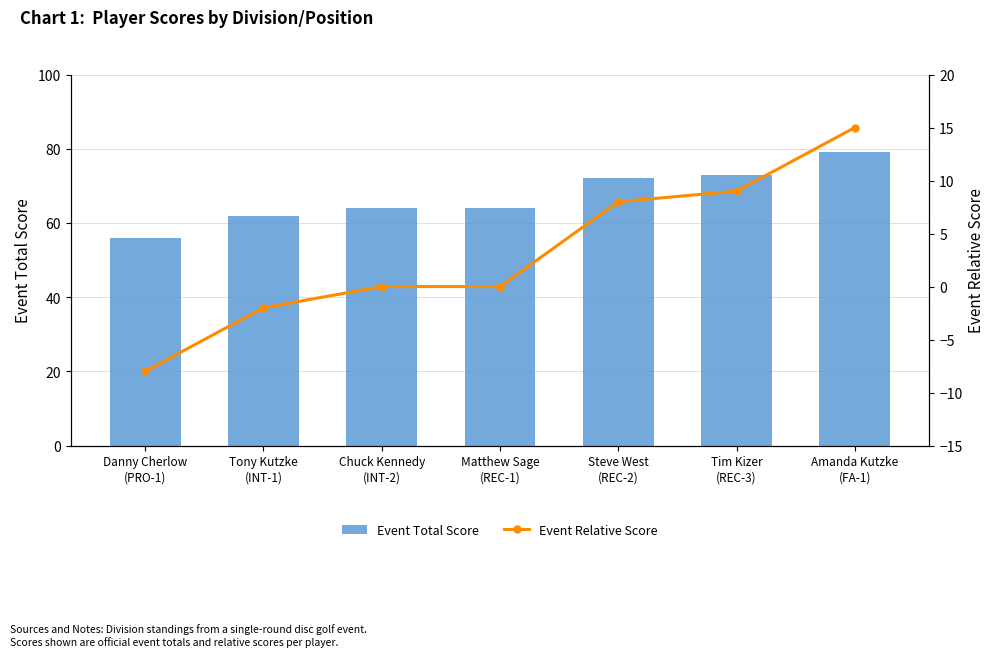

Reading left to right, list all the values displayed in this chart.

Event Total Score: 56	62	64	64	72	73	79
Event Relative Score: -8	-2	0	0	8	9	15